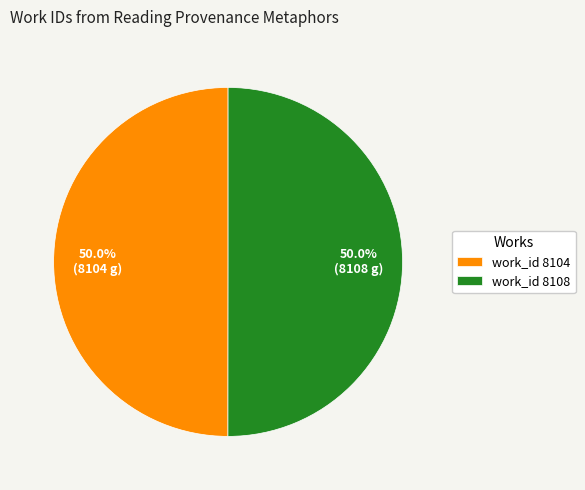

What is the ratio of the value at work_id 8108 to the value at work_id 8104?

1.0